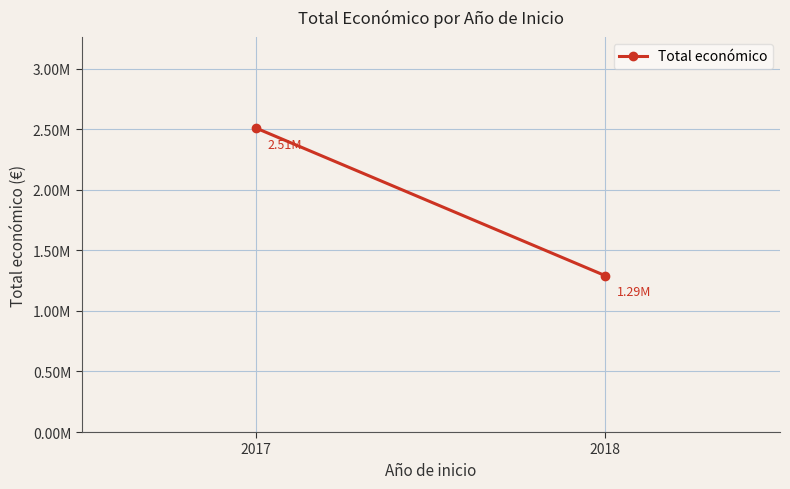

How many categories are shown in the chart?

2